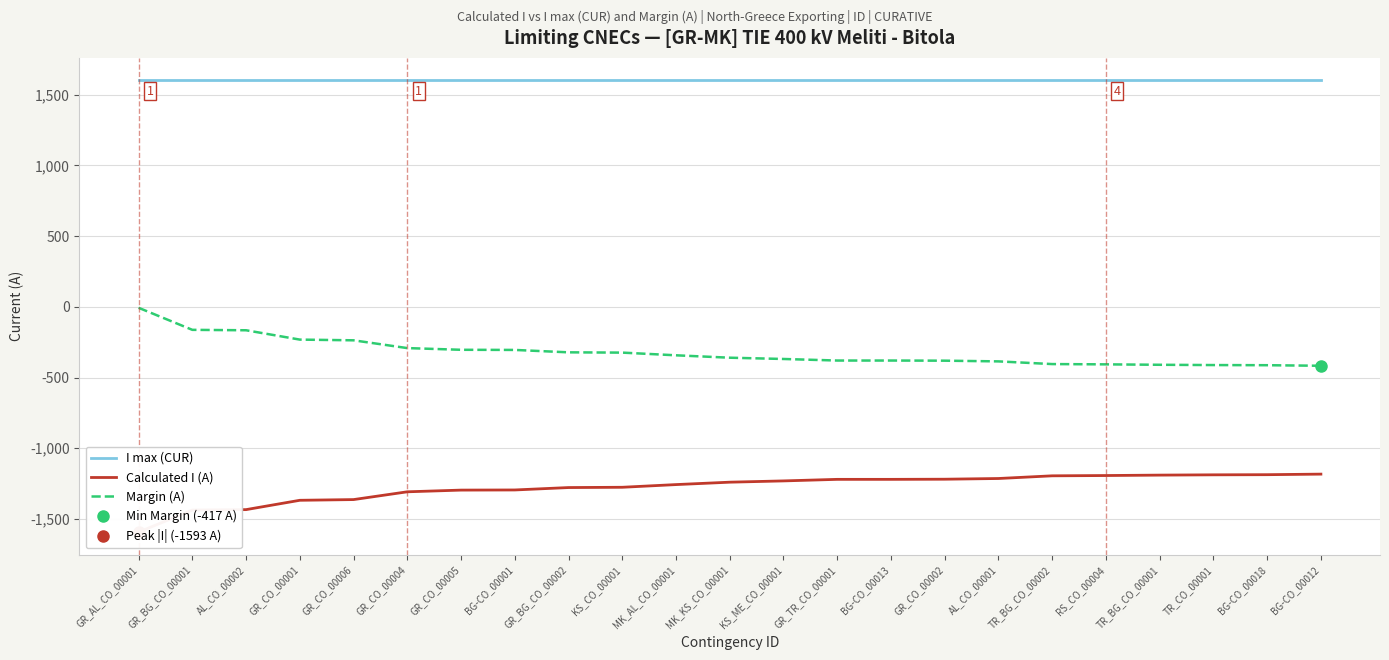

Between MK_KS_CO_00001 and RS_CO_00004, which series saw the biggest shift?

Calculated I (A)